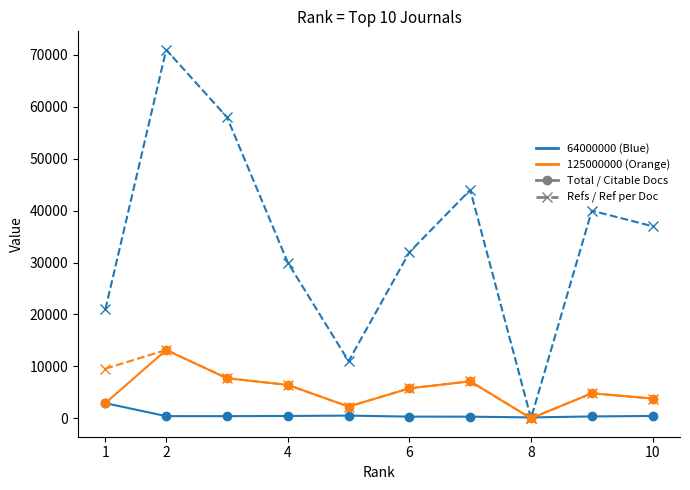

Does the chart display data point markers on the line(s)?

Yes